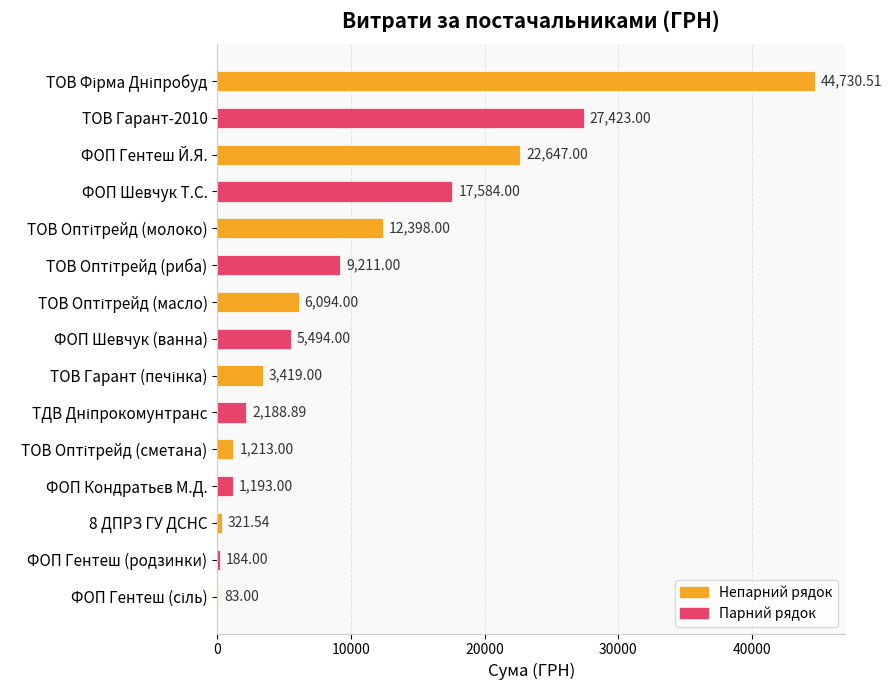

What is the sum of all values?

154183.9